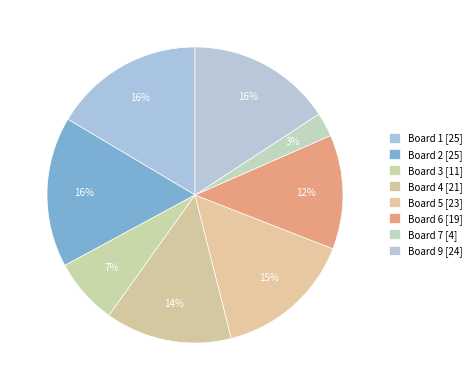

Count the number of slices in the pie.

8